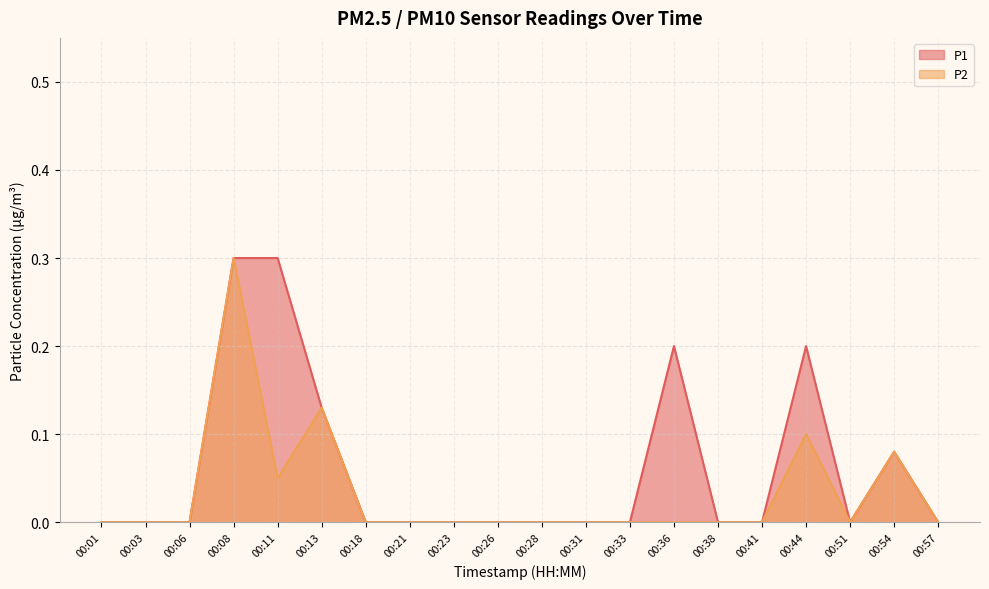

At which category is the sum across all series the highest?

00:08